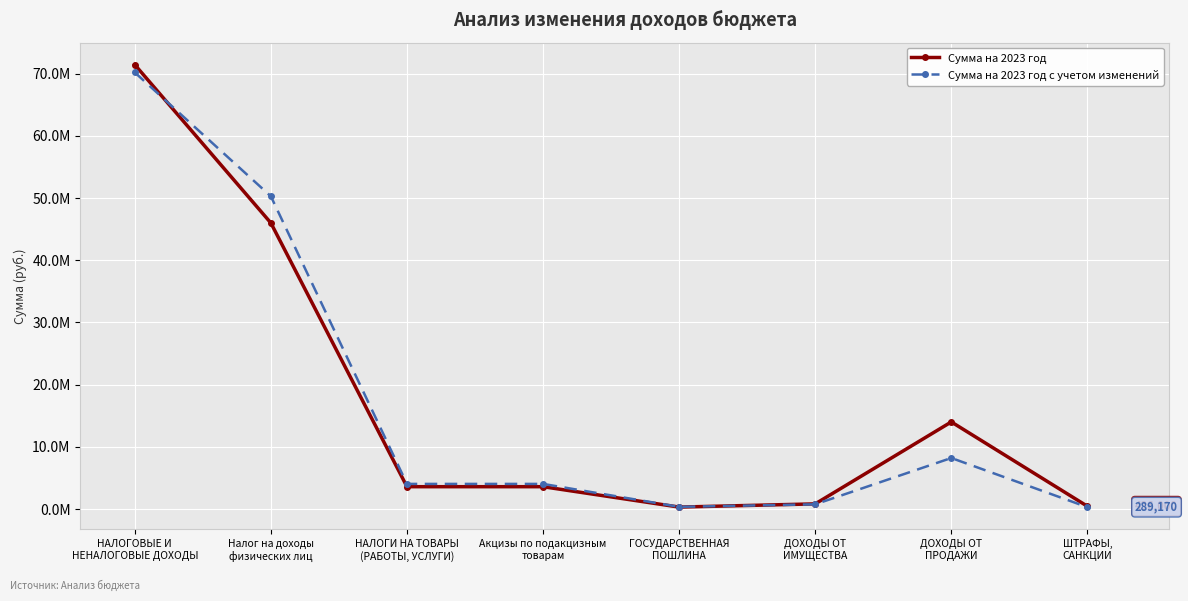

The Сумма на 2023 год series shows 3583399 at Акцизы по подакцизным
товарам. True or false?

True